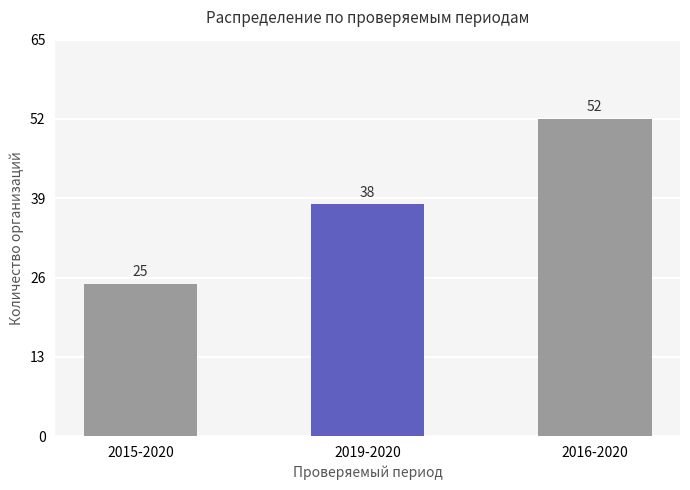

Reading left to right, extract all data points from this chart.

2015-2020=25	2019-2020=38	2016-2020=52